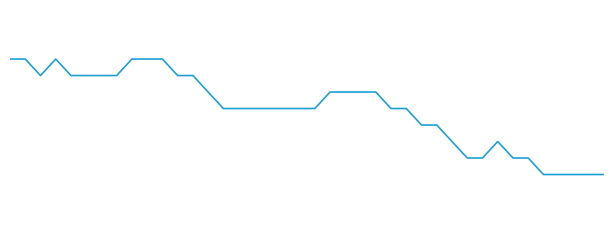

Does the chart display data point markers on the line(s)?

No